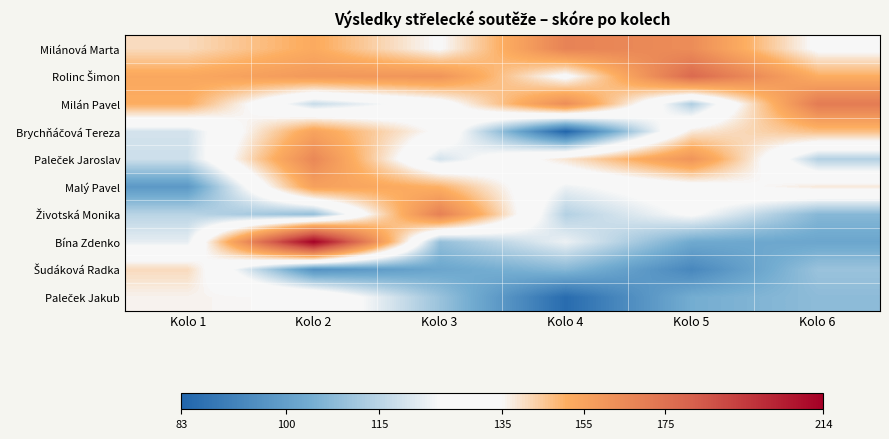

Which label corresponds to the largest value in the chart?

Kolo 2